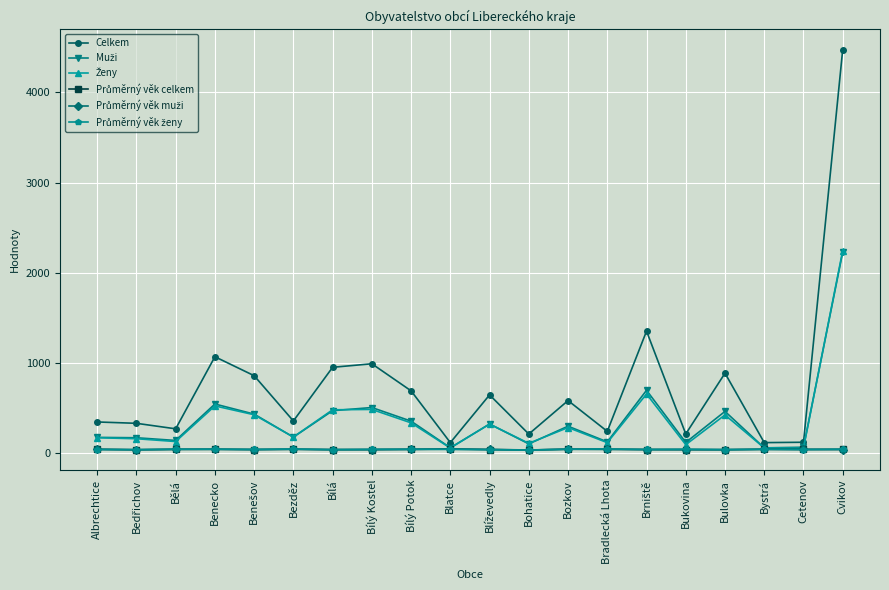

How many interior local valleys does the Celkem series have?

7